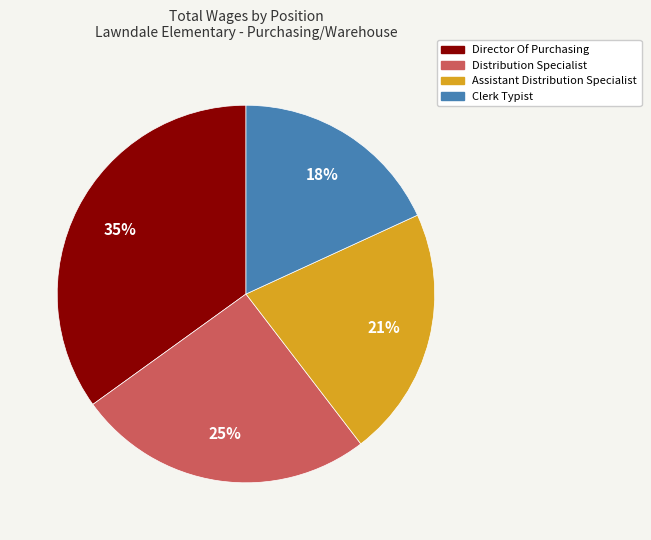

To the nearest percent, what percentage of the pie is Distribution Specialist?

25%